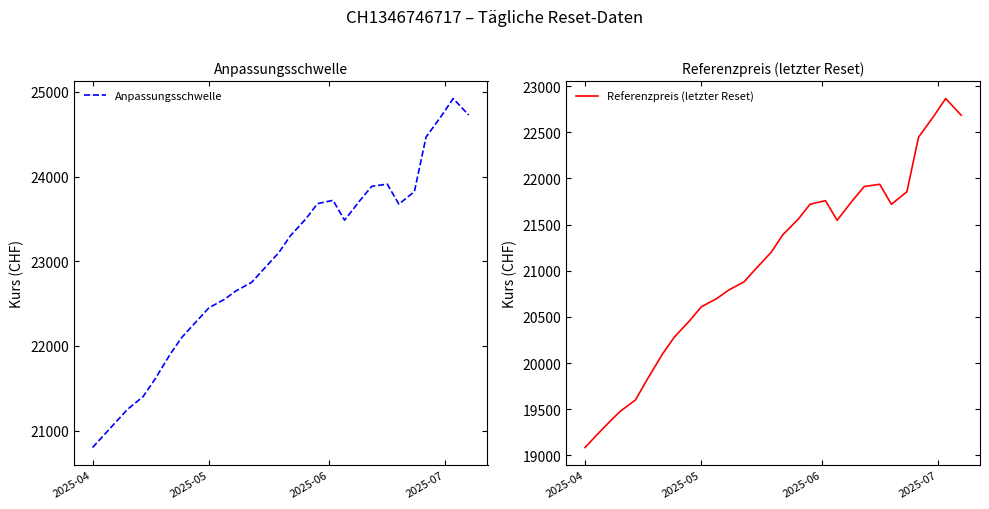

What is the minimum value for Anpassungsschwelle?

20800